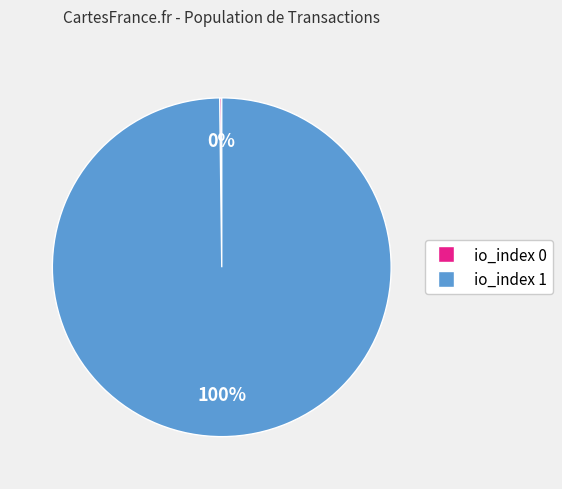

To the nearest percent, what is the difference between the largest and smallest slice percentages?

100%